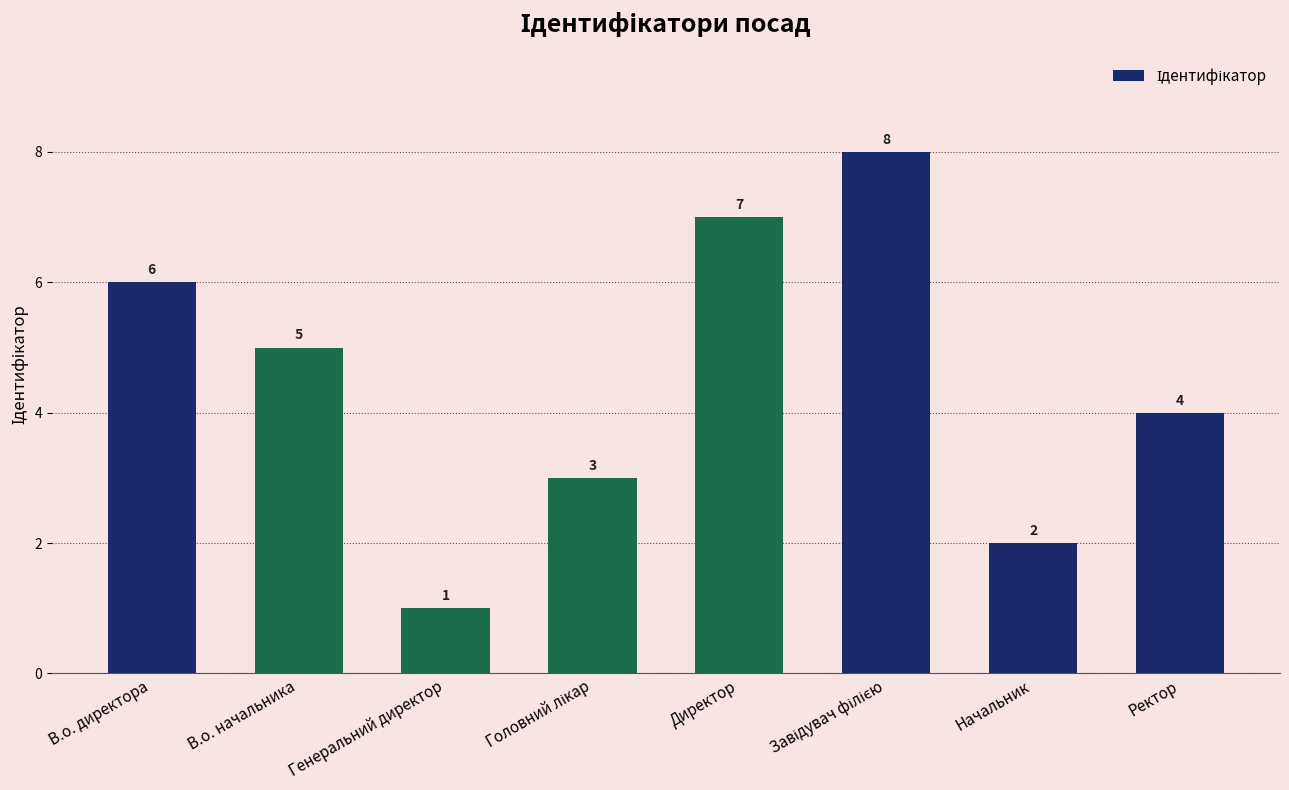

Between В.о. начальника and Ректор, which is larger?

В.о. начальника